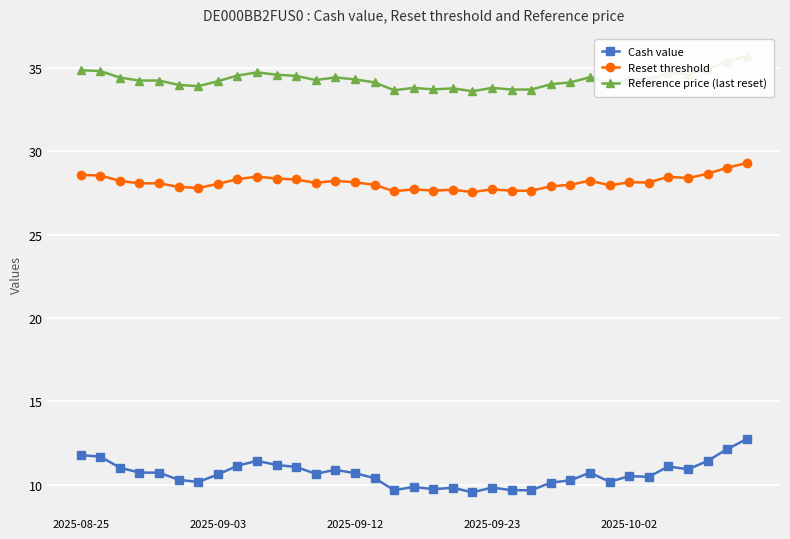

What is the average value of the Cash value series?

10.7